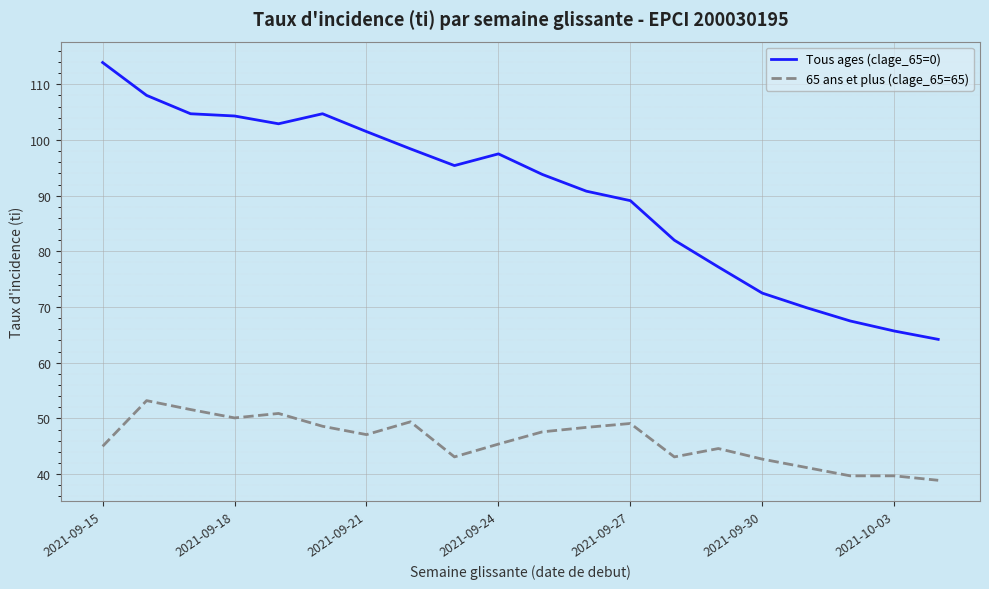

Is this an area chart (filled region under the line)?

No